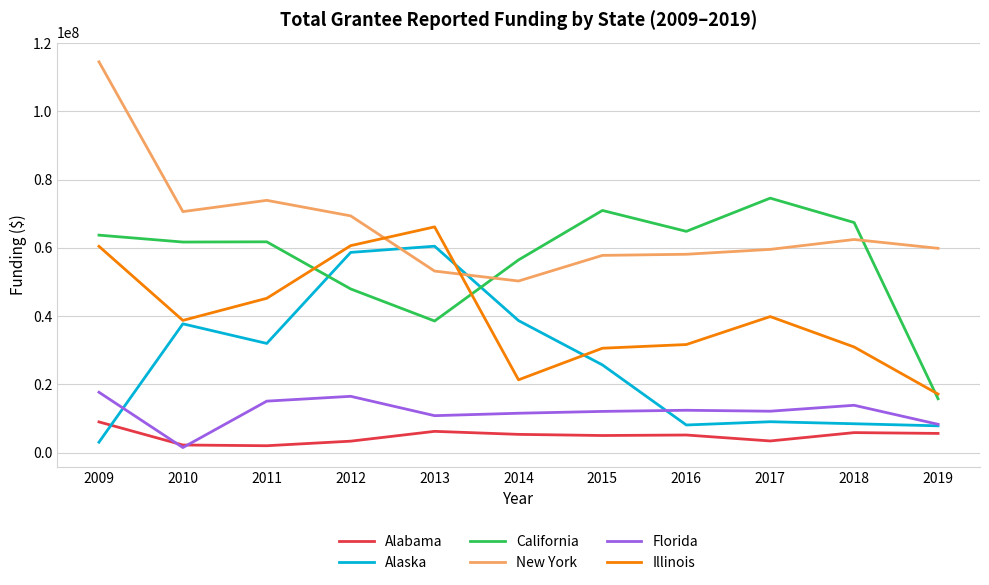

Rank the series by their maximum value, from highest to lowest.

New York, California, Illinois, Alaska, Florida, Alabama